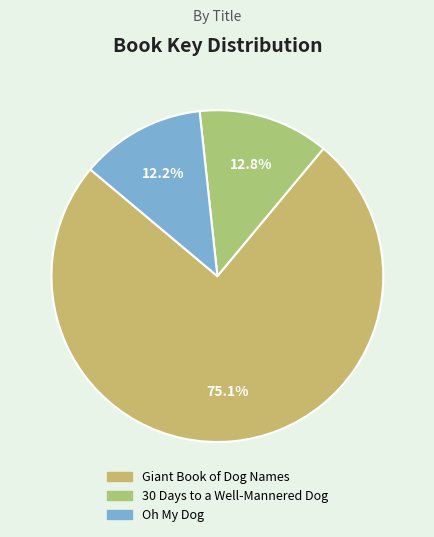

What is the ratio of the value at Giant Book of Dog Names to the value at 30 Days to a Well-Mannered Dog?

5.9